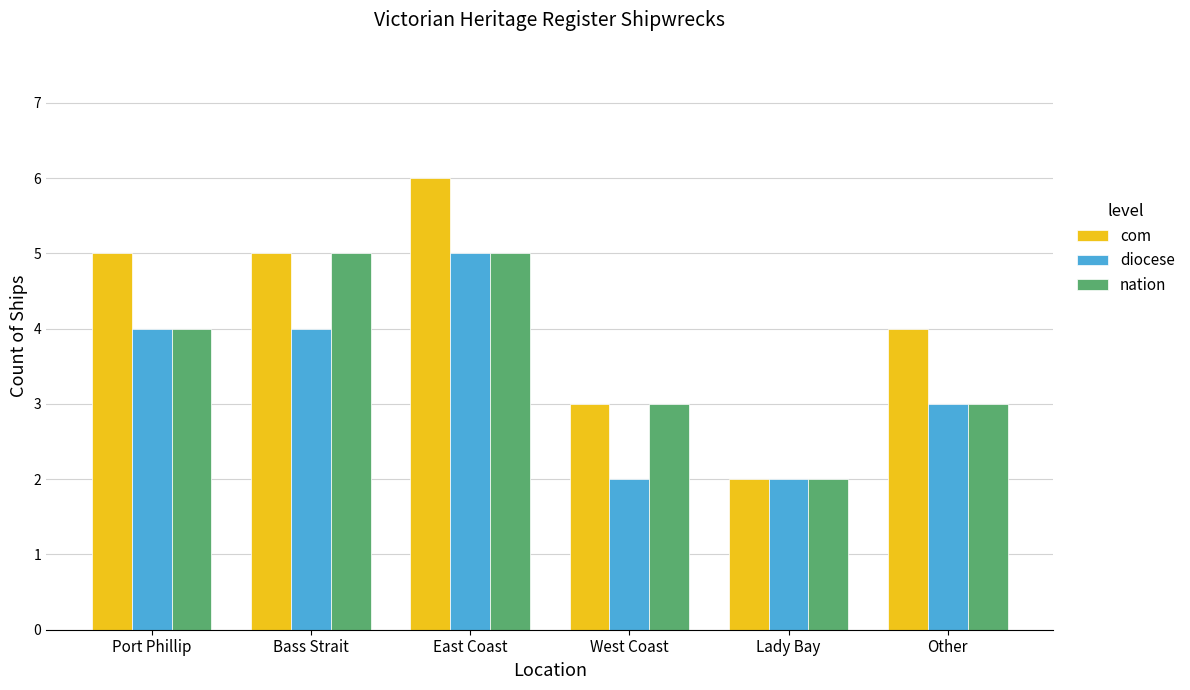

What is the highest value of the com series?

6